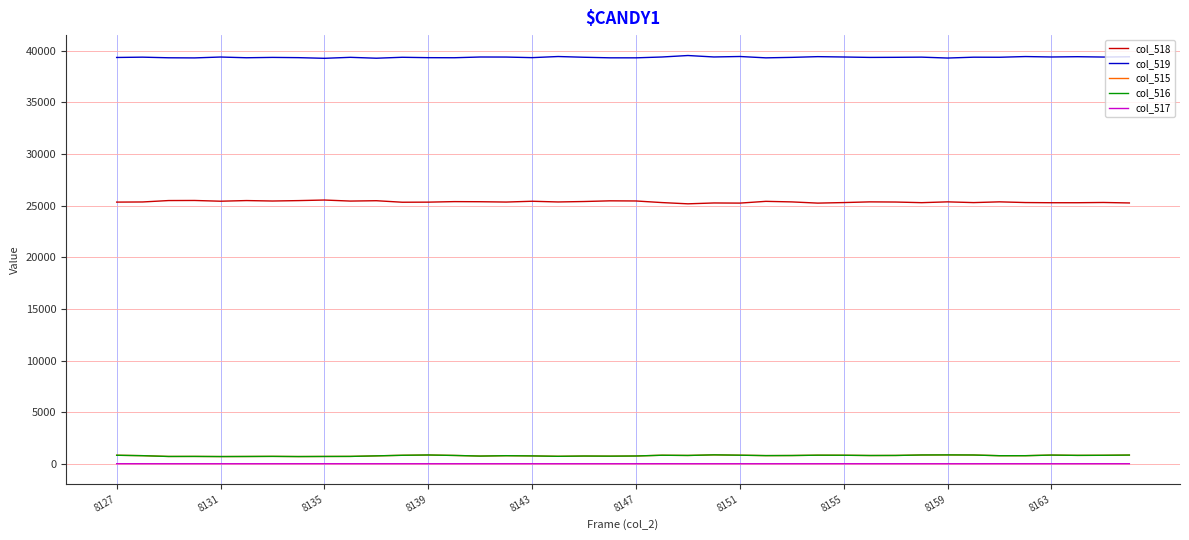

True or false: col_519 and col_517 cross at least once.

False